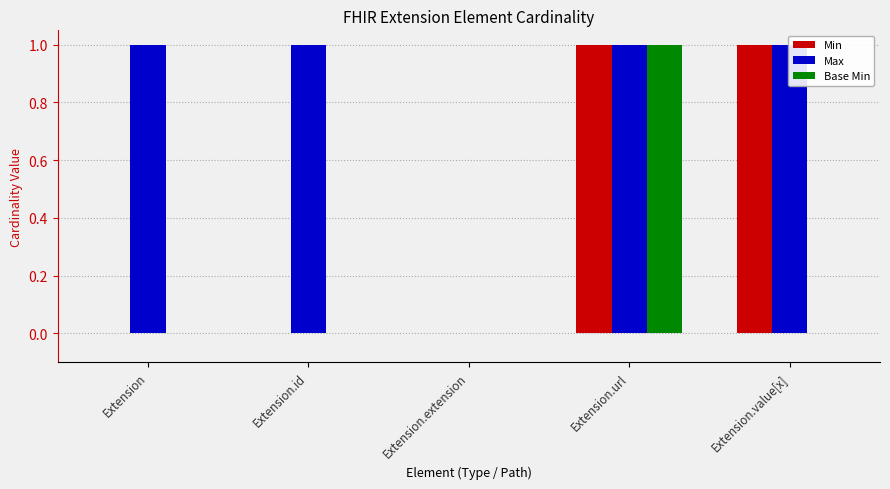

At Extension.url, list the series in order from smallest to largest.

Min, Max, Base Min